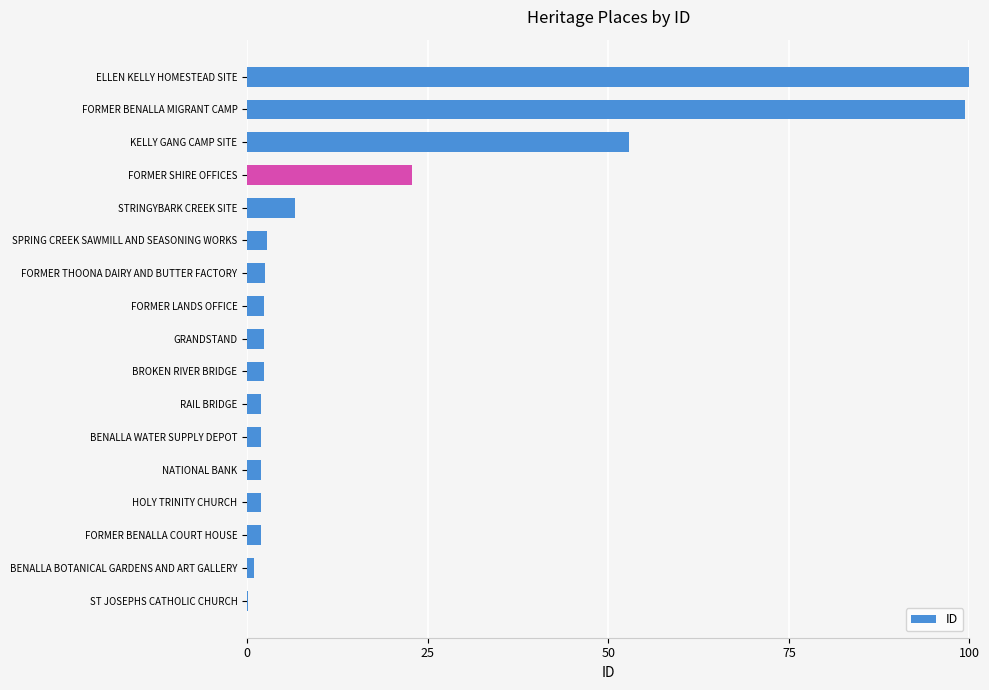

How many series are shown in this chart?

1